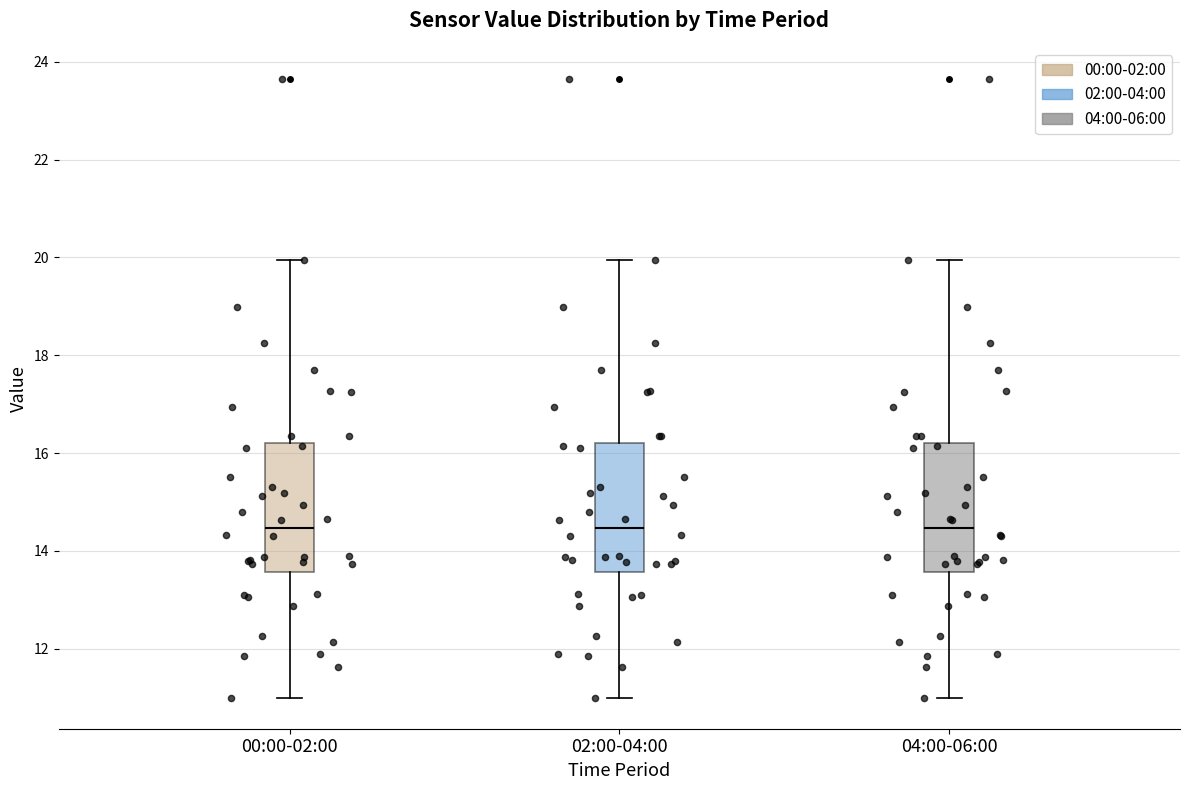

Where does the lower whisker of the box for 04:00-06:00 end on the y-axis? The values are not printed on the chart, so give them approximately, as read against the axis.

11.0